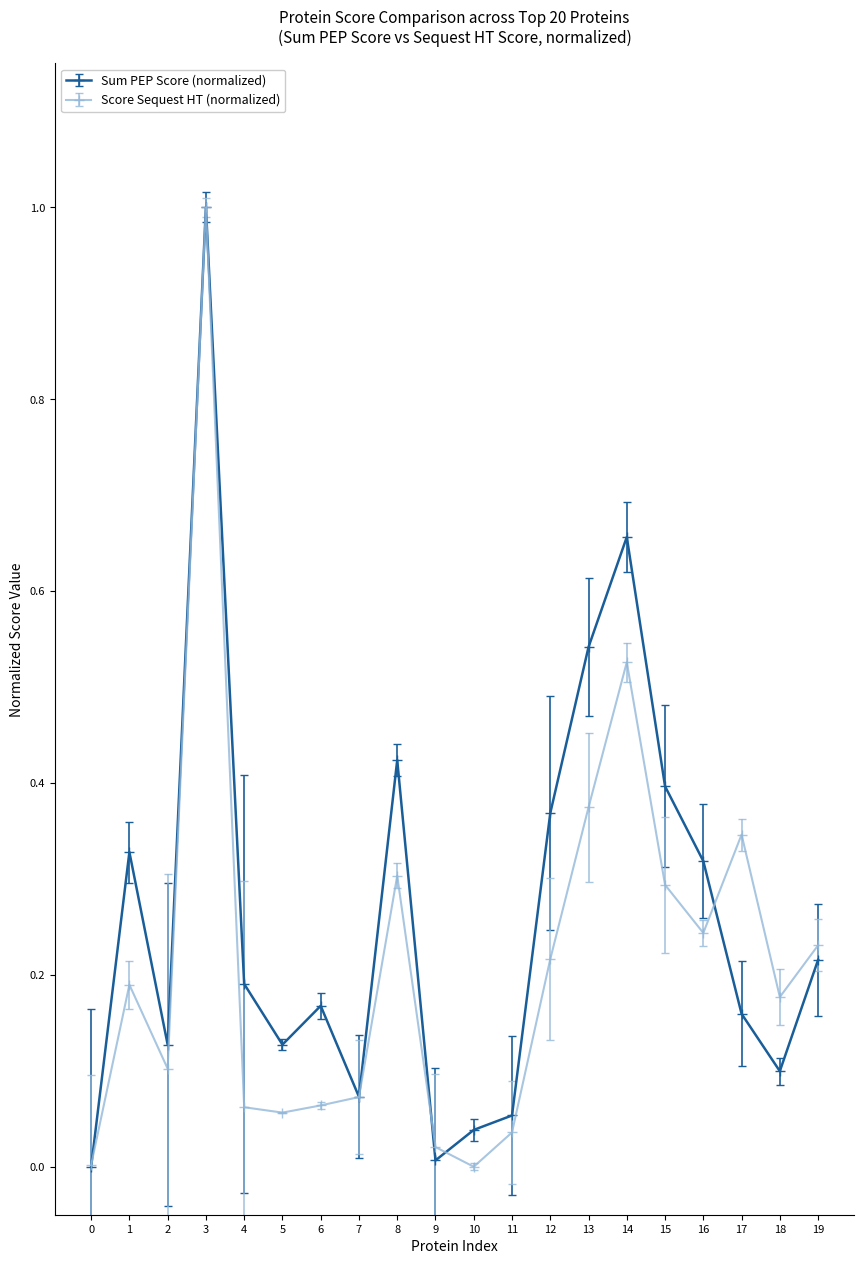

The Sum PEP Score (normalized) series shows 0.2 at 19. True or false?

True